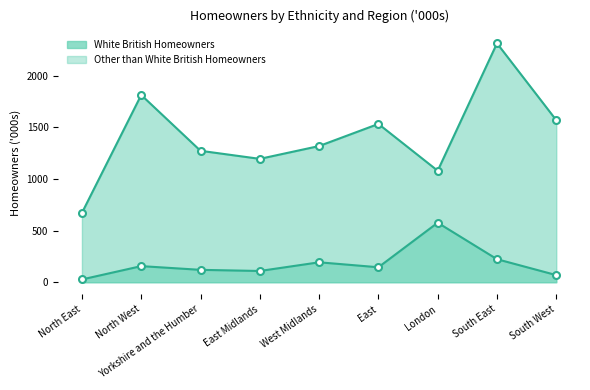

Which series changed the most between West Midlands and South East?

White British Homeowners